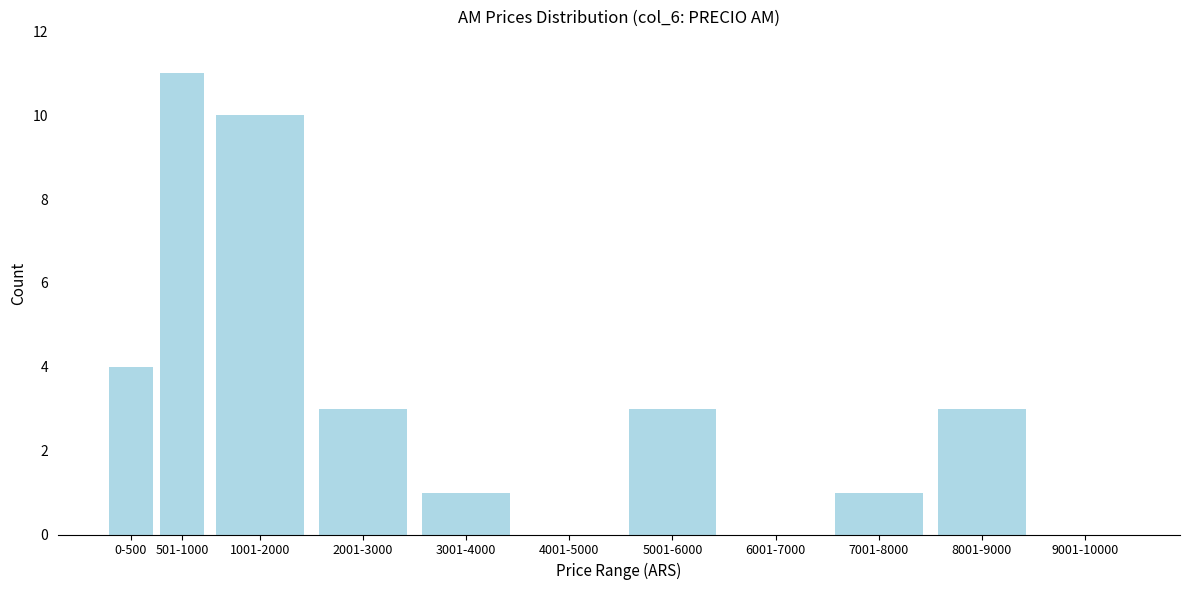

Reading left to right, transcribe all the data shown in this chart.

0-500=4	501-1000=11	1001-2000=10	2001-3000=3	3001-4000=1	4001-5000=0	5001-6000=3	6001-7000=0	7001-8000=1	8001-9000=3	9001-10000=0